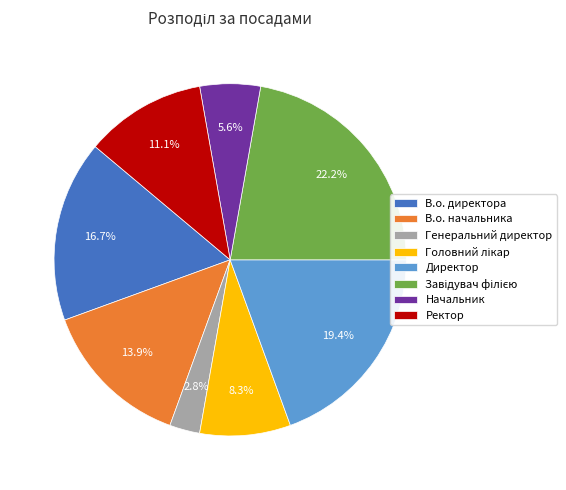

To the nearest percent, what portion does В.о. начальника represent?

14%